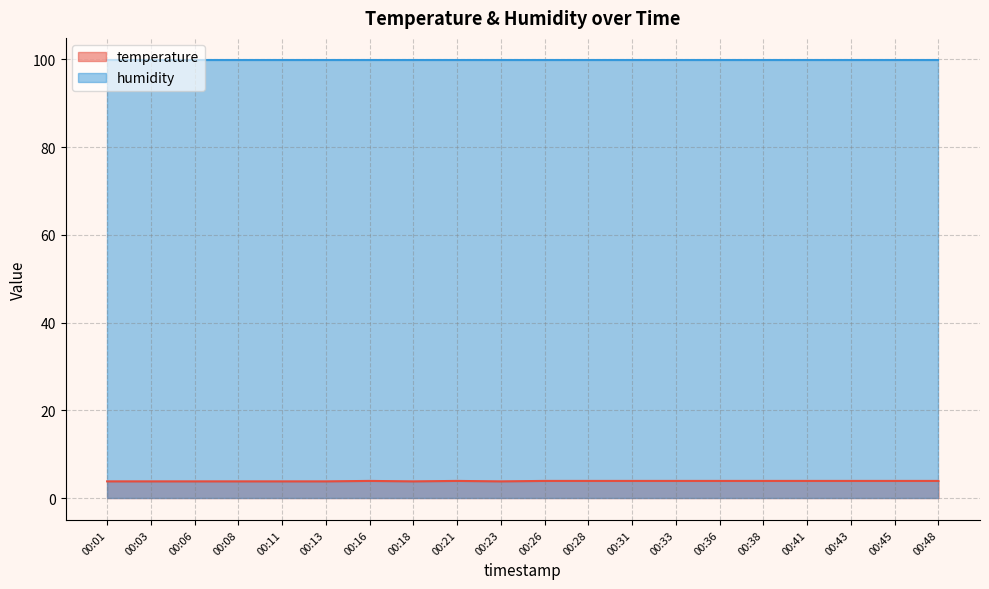

What is the greatest value displayed?

99.9